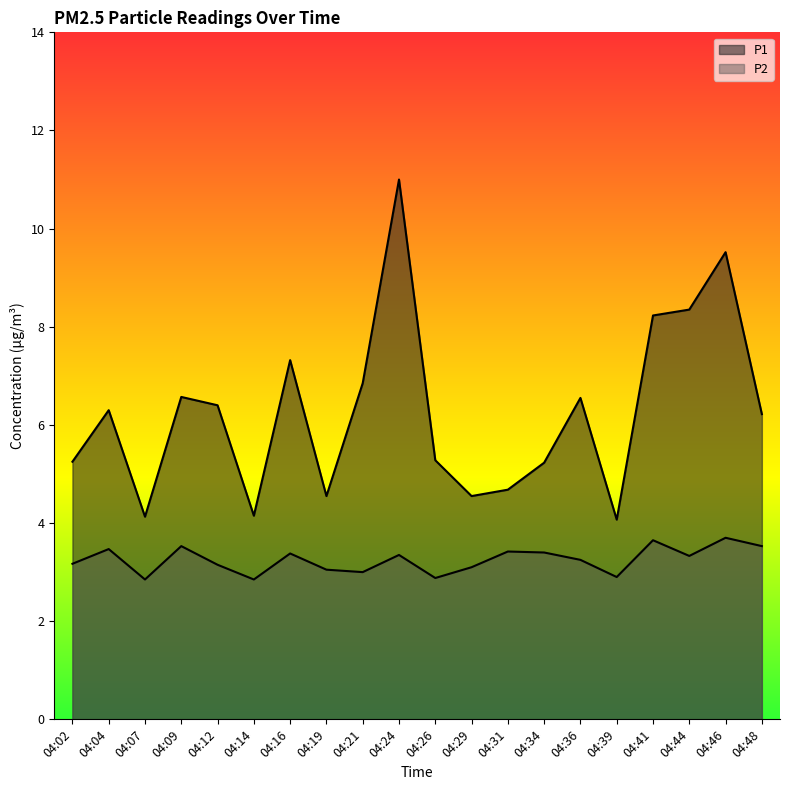

At which category is the sum across all series the highest?

04:24